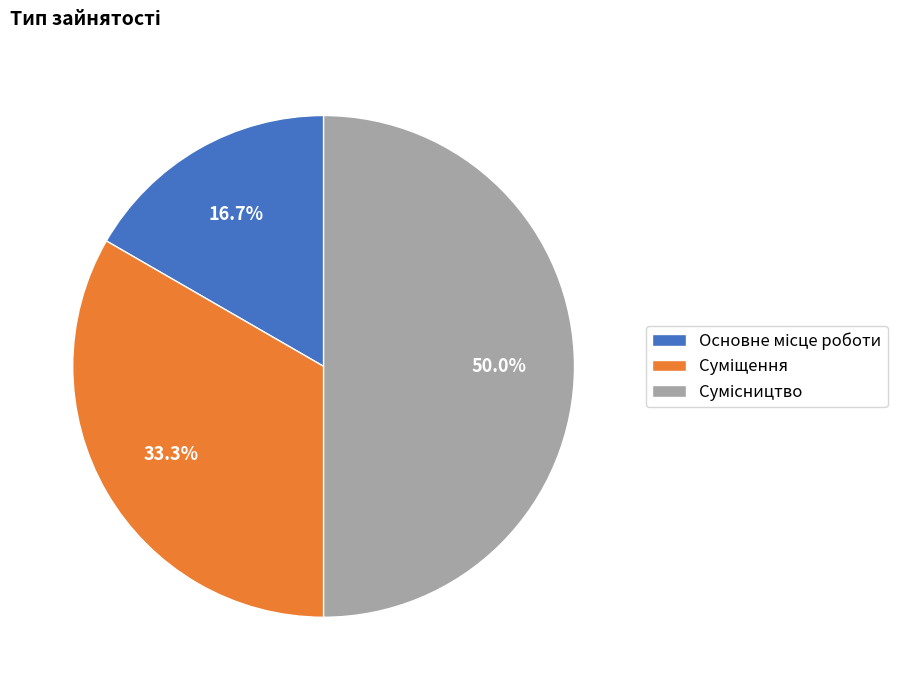

What portion of the pie excludes Основне місце роботи?

83.3%